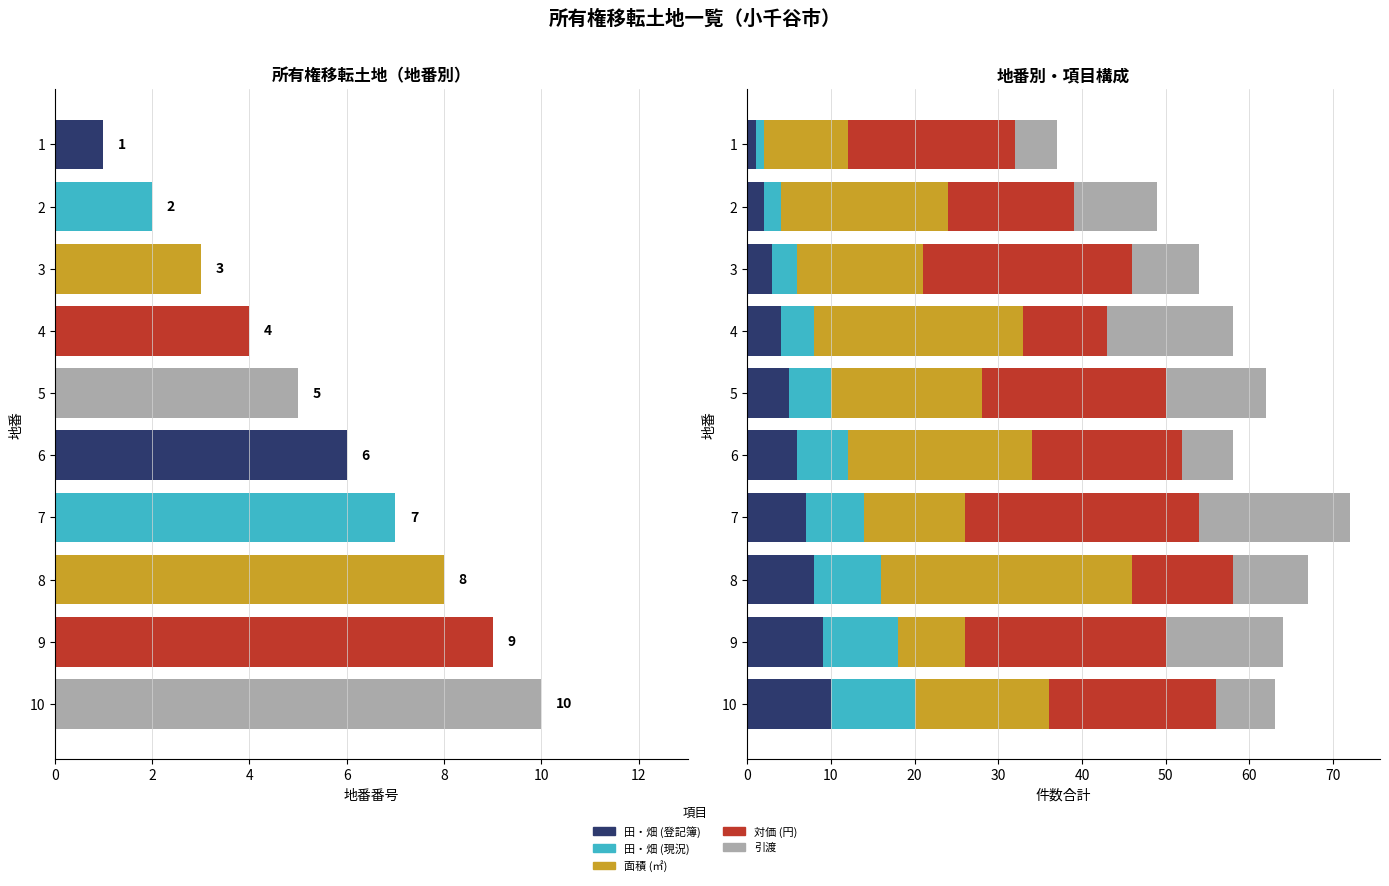

What is the minimum value shown in the chart?

1